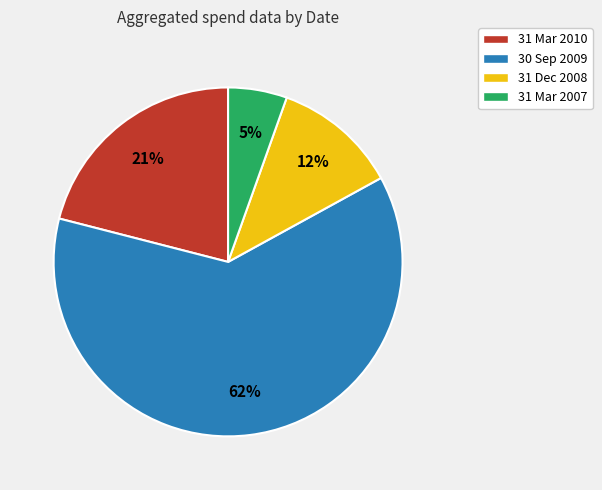

To the nearest percent, what is the difference between the 31 Mar 2010 and 30 Sep 2009 slice percentages?

41%